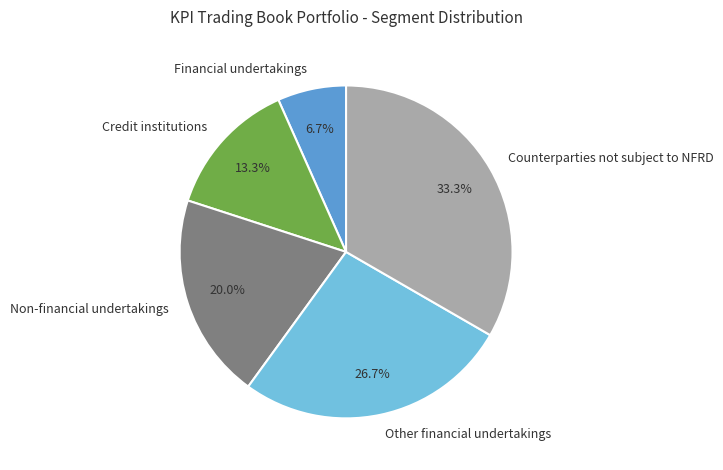

Which category has the biggest portion of the pie?

Counterparties not subject to NFRD